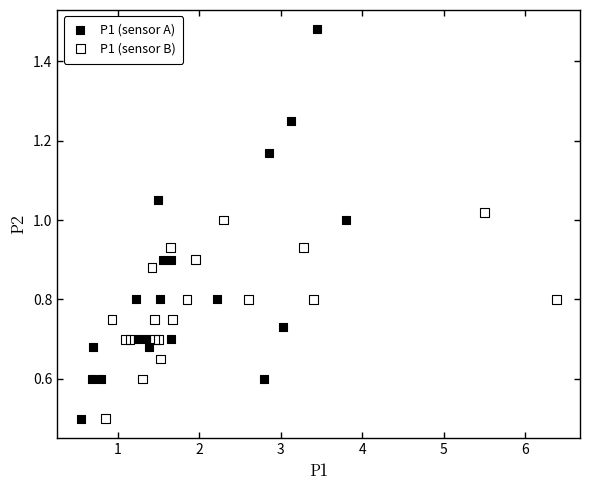

Which series has the largest Y range (max minus min)?

P1 (sensor A)